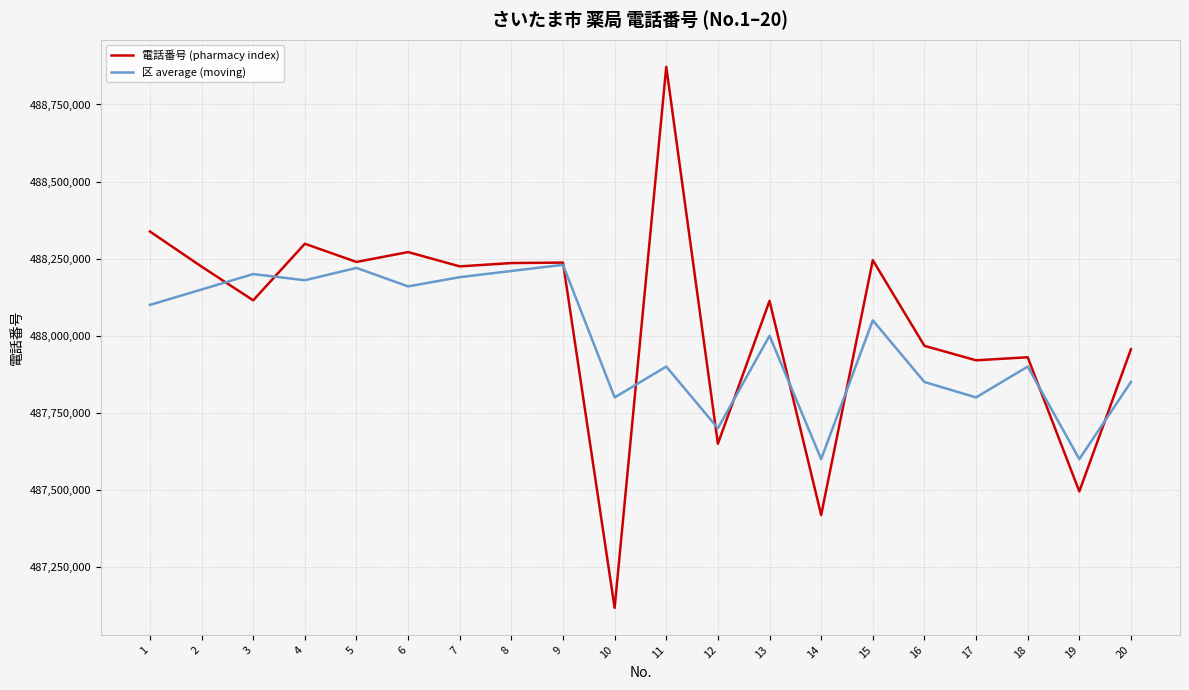

At 15, list the series in order from smallest to largest.

区 average (moving), 電話番号 (pharmacy index)